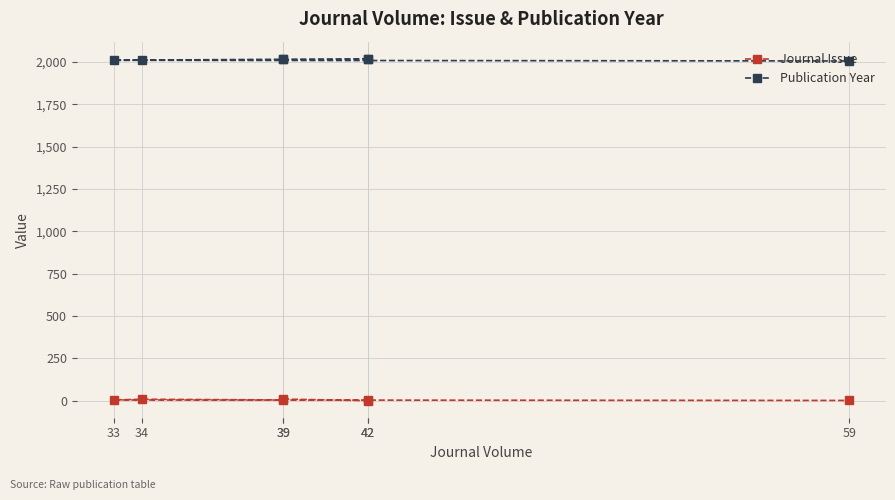

True or false: Journal Issue and Publication Year cross at least once.

False